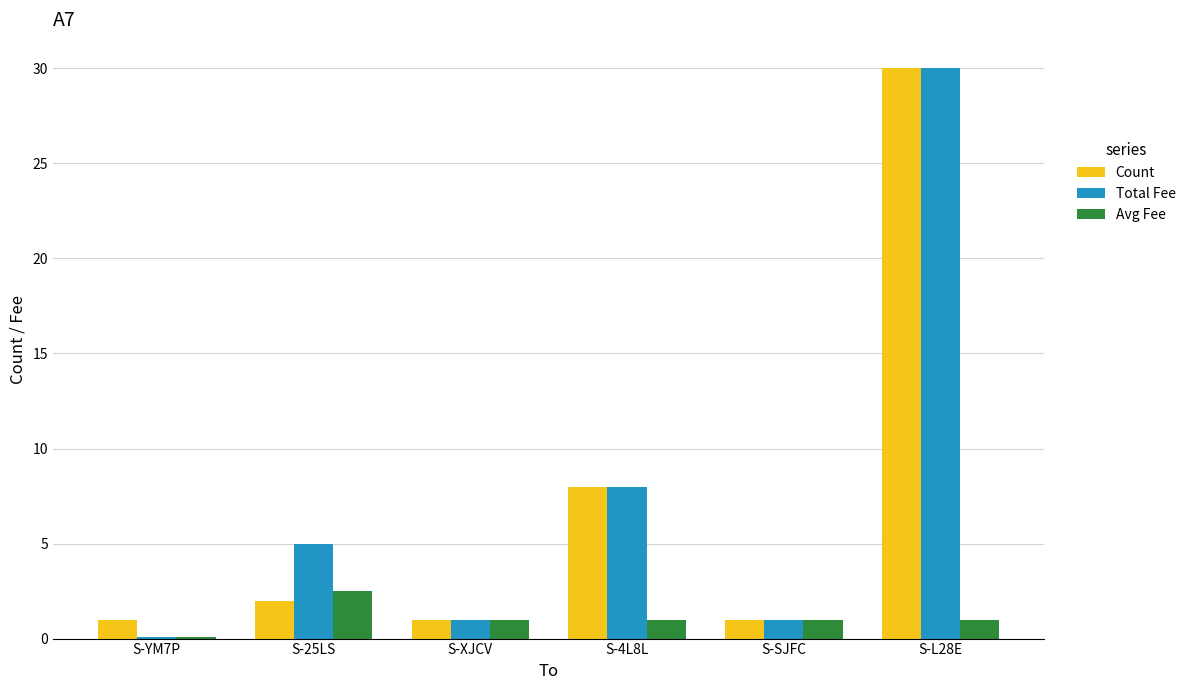

At which label does Count reach its peak?

S-L28E